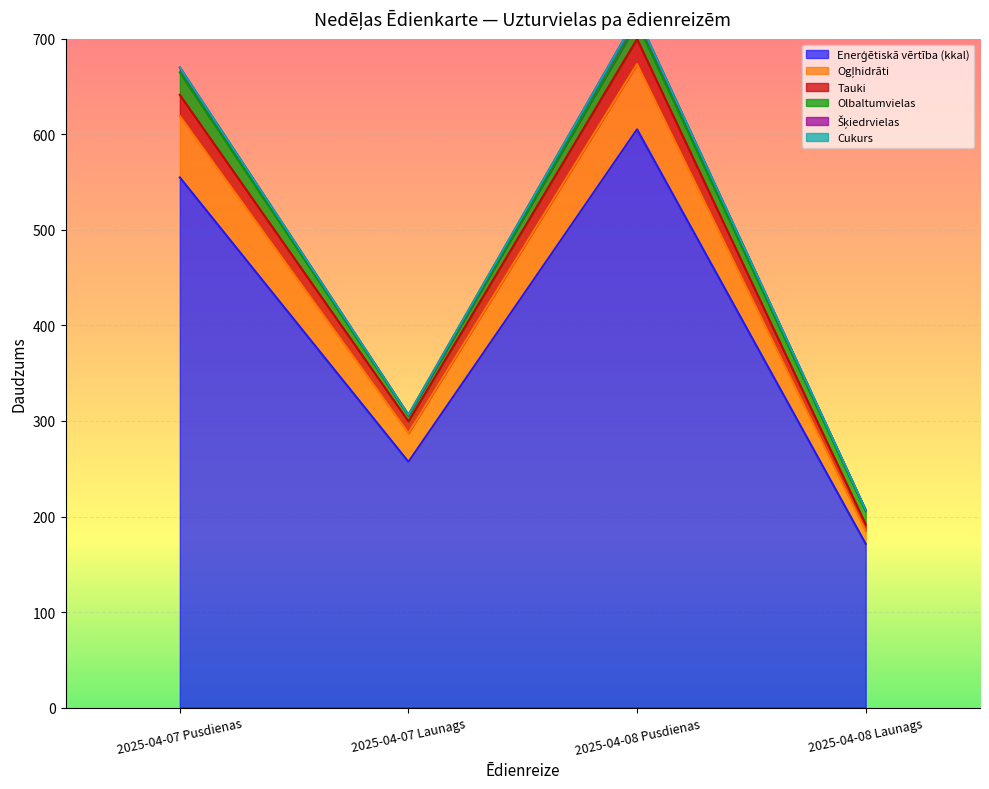

How many interior local peaks does the Ogļhidrāti series have?

1